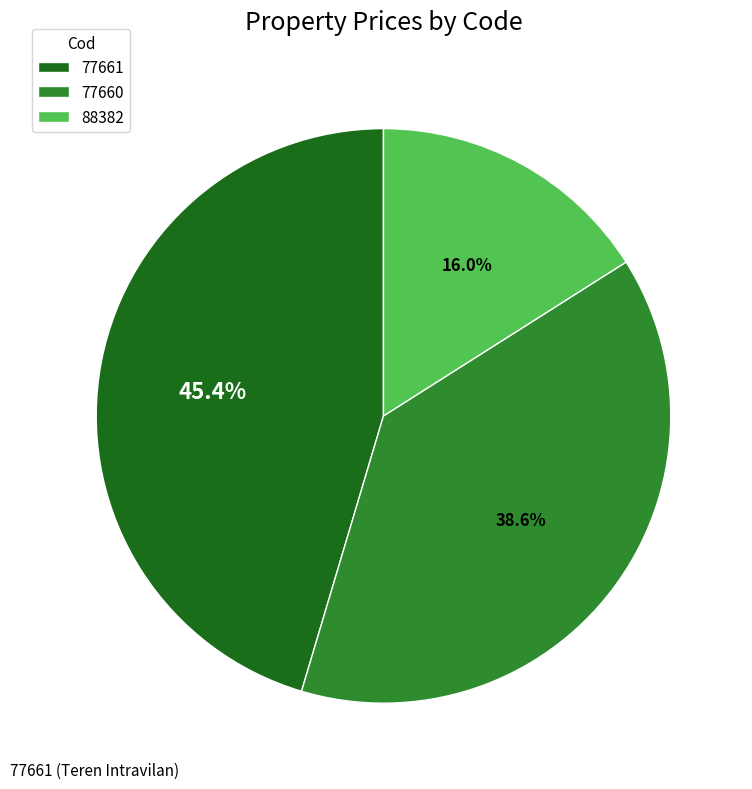

Which has a higher value, 77661 or 77660?

77661